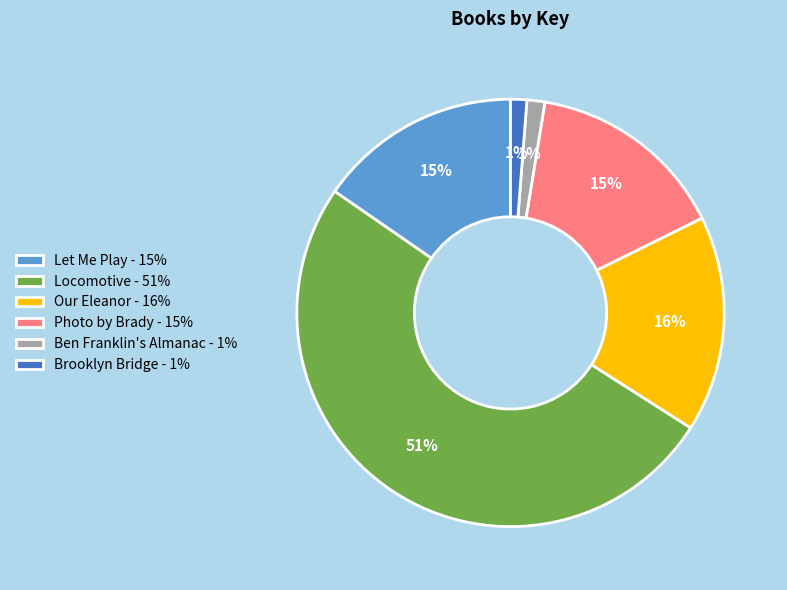

Combined, do Locomotive - 51% and Our Eleanor - 16% account for over 50%?

Yes